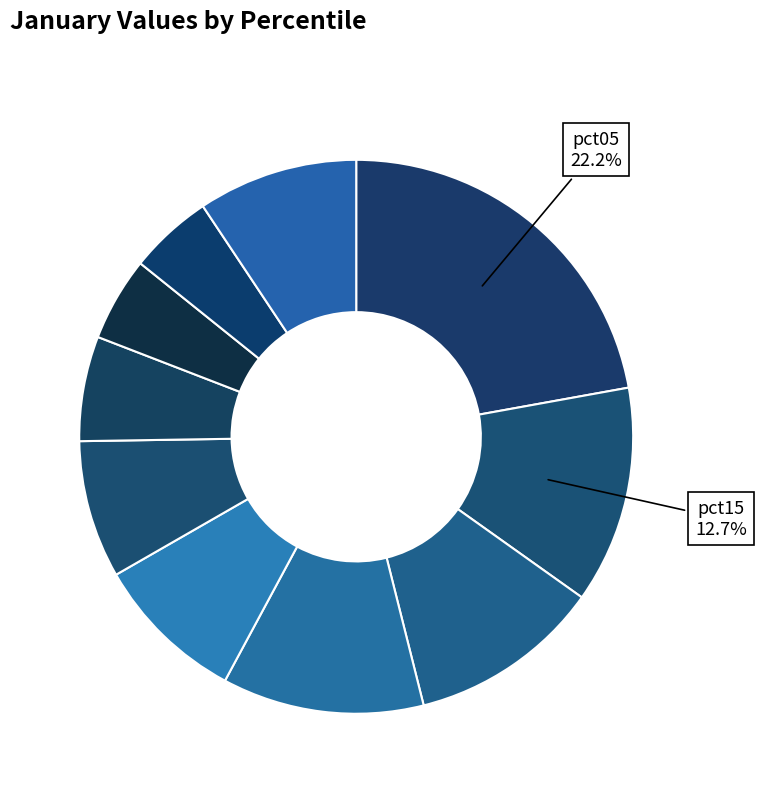

Count the number of slices in the pie.

10